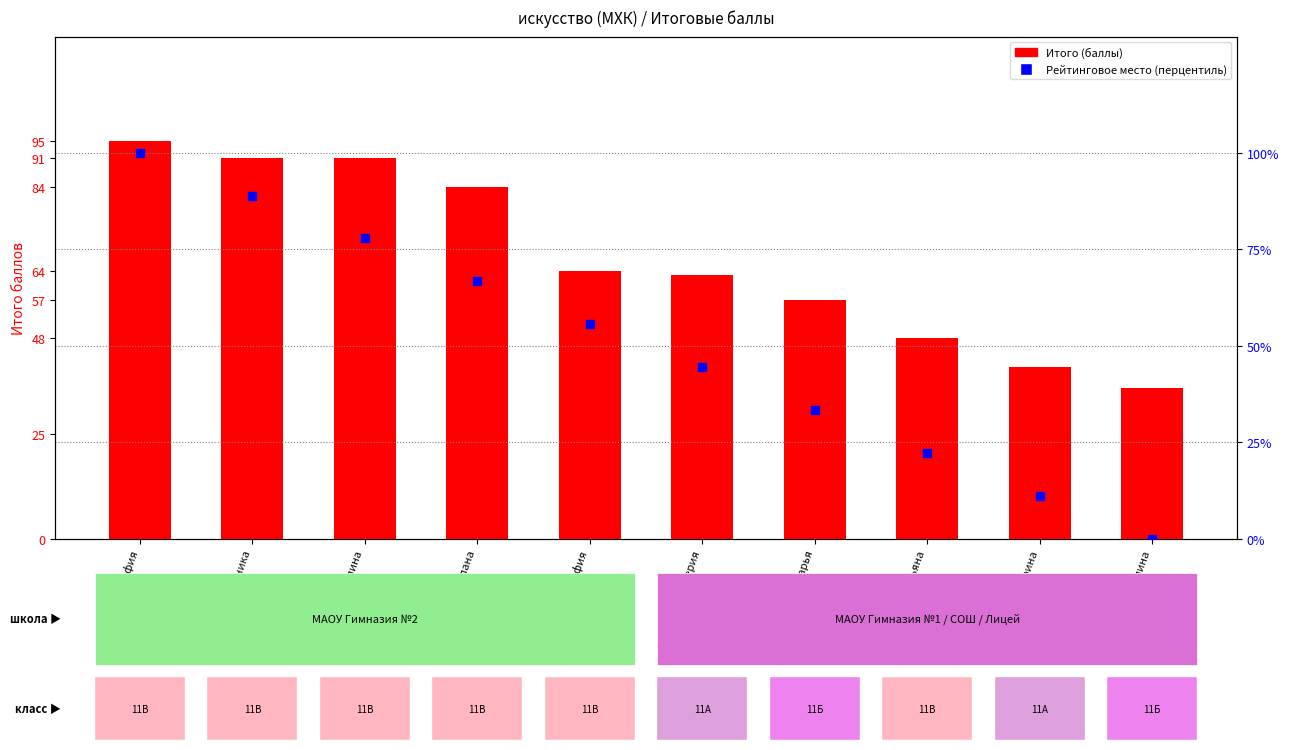

Which series has the widest spread of Y values?

Рейтинговое место (перцентиль)